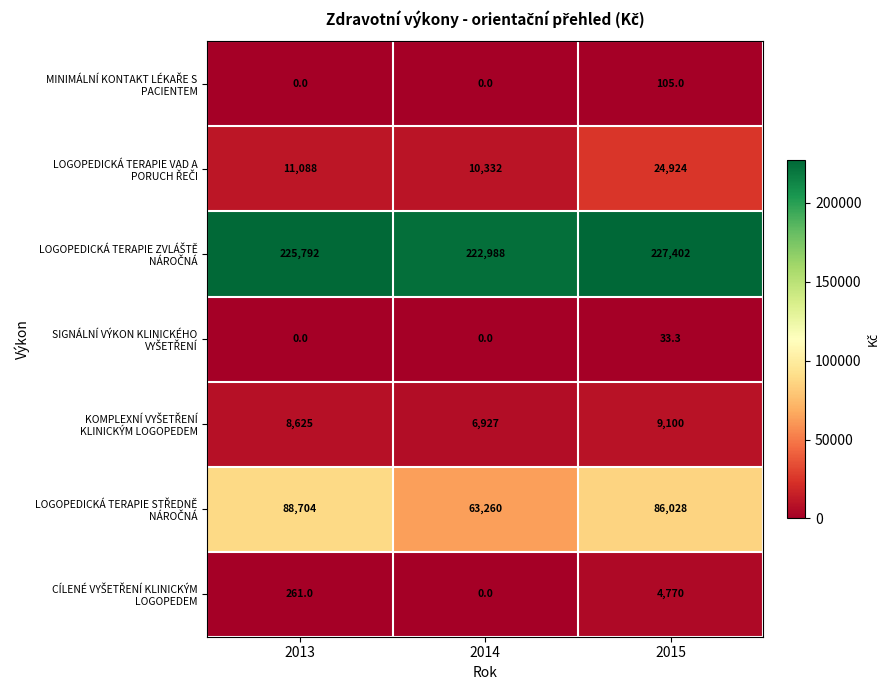

What is the spread (max minus min) of values at 2014?

222988.0